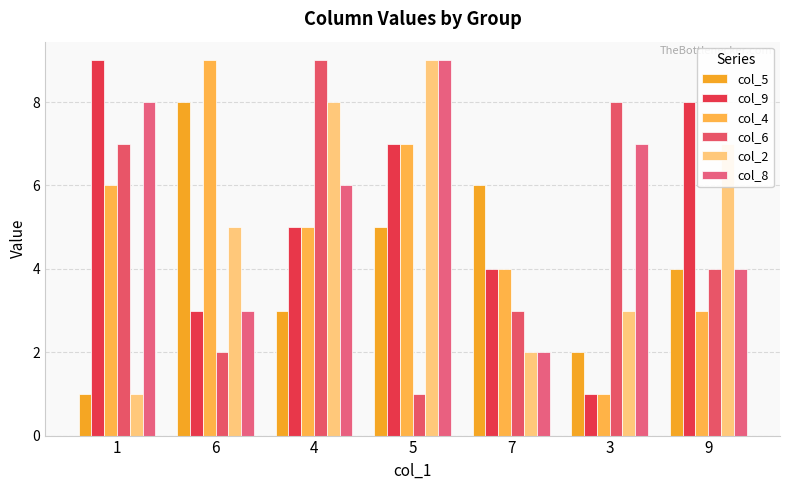

How many groups of bars are there?

7